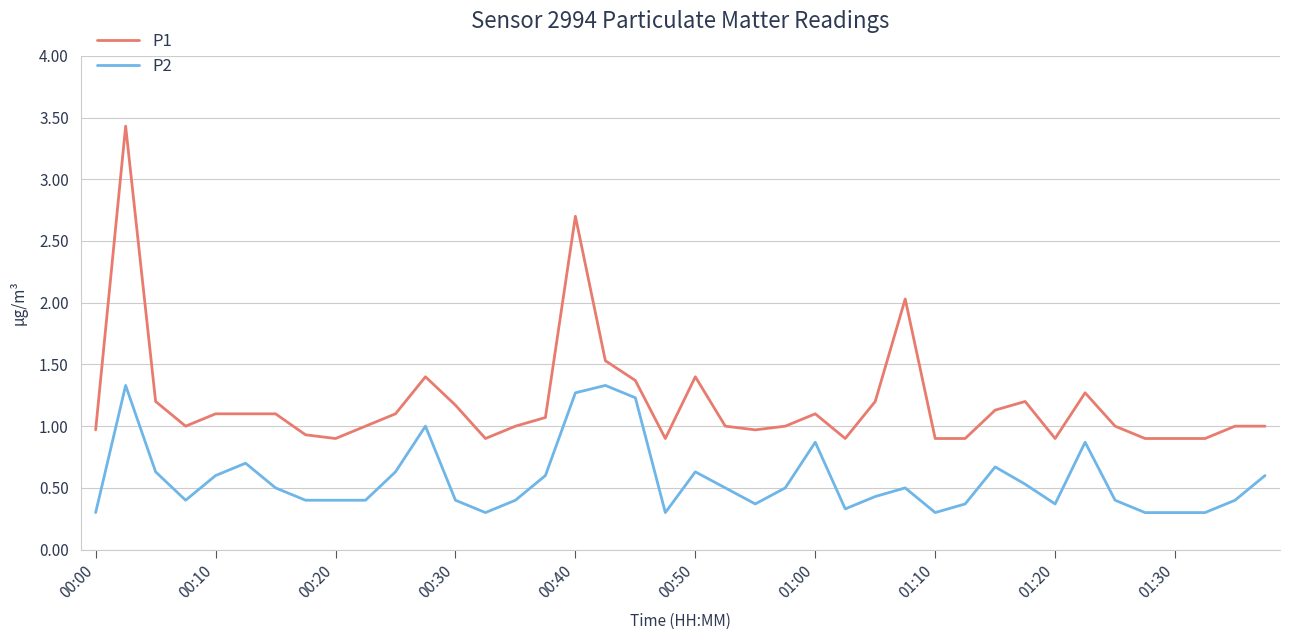

How many lines are shown in the chart?

2